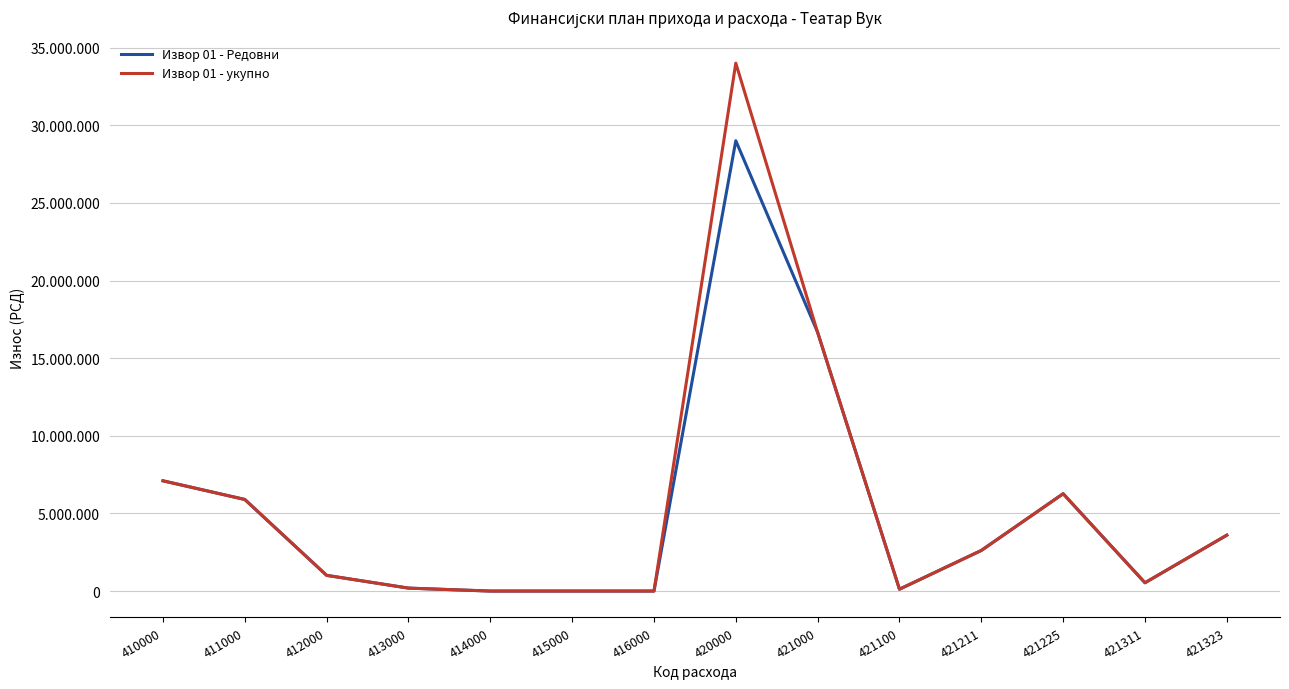

Is this an area chart (filled region under the line)?

No